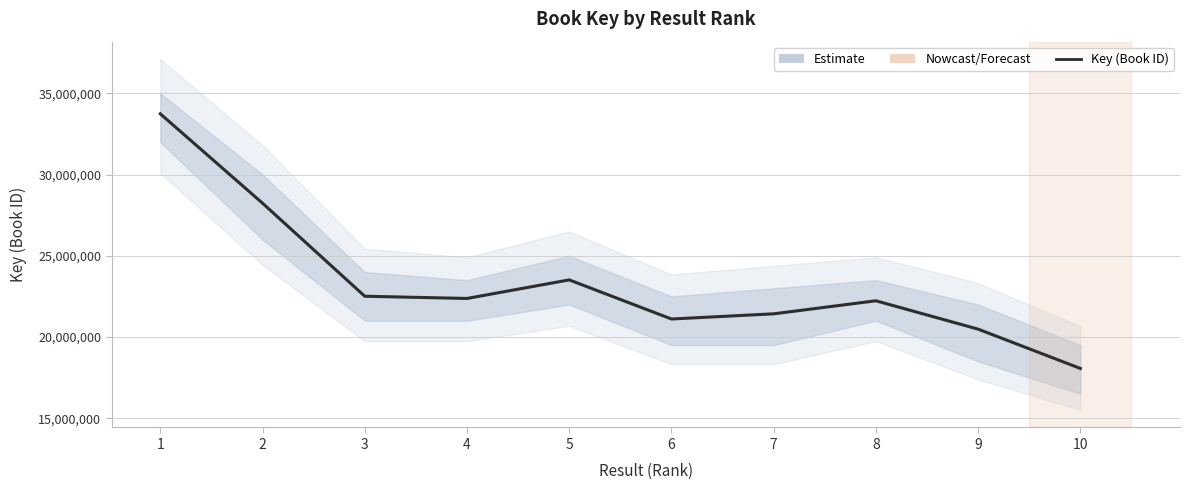

Where does the data first go above 22372110?

1